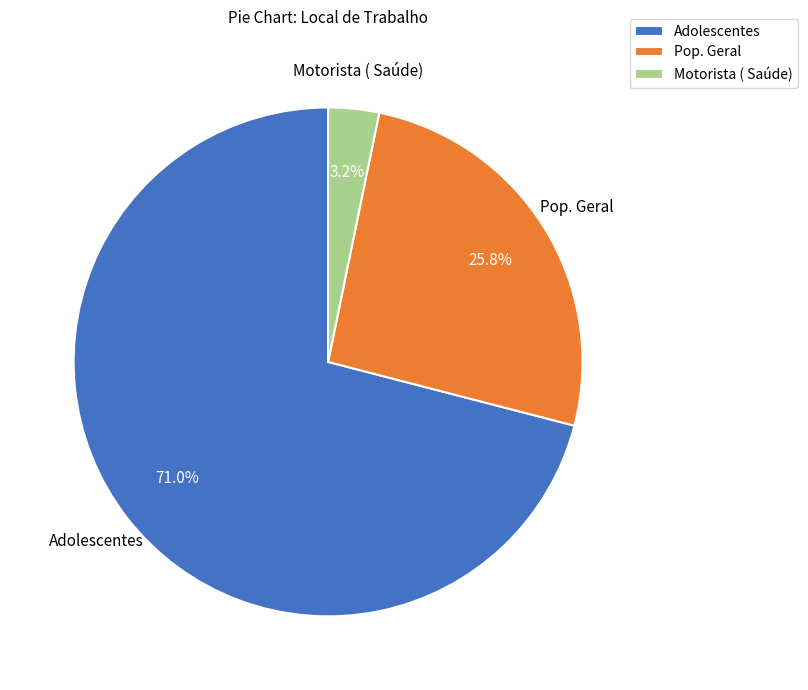

True or false: Adolescentes accounts for 61% of the total.

False